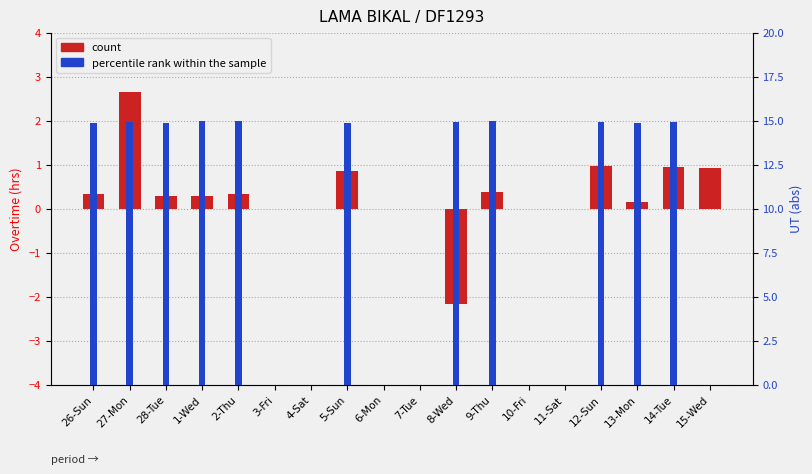

Which series has the widest spread of values?

percentile rank within the sample